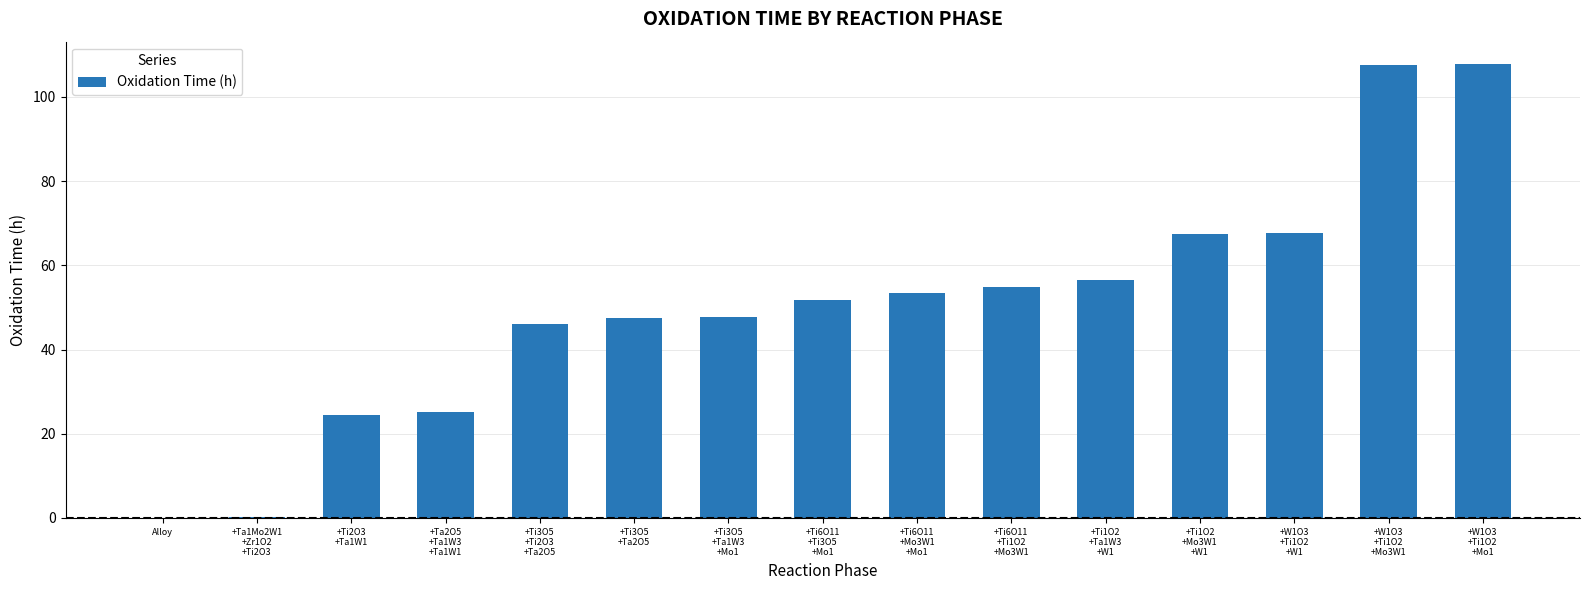

What is the greatest value displayed?

107.8